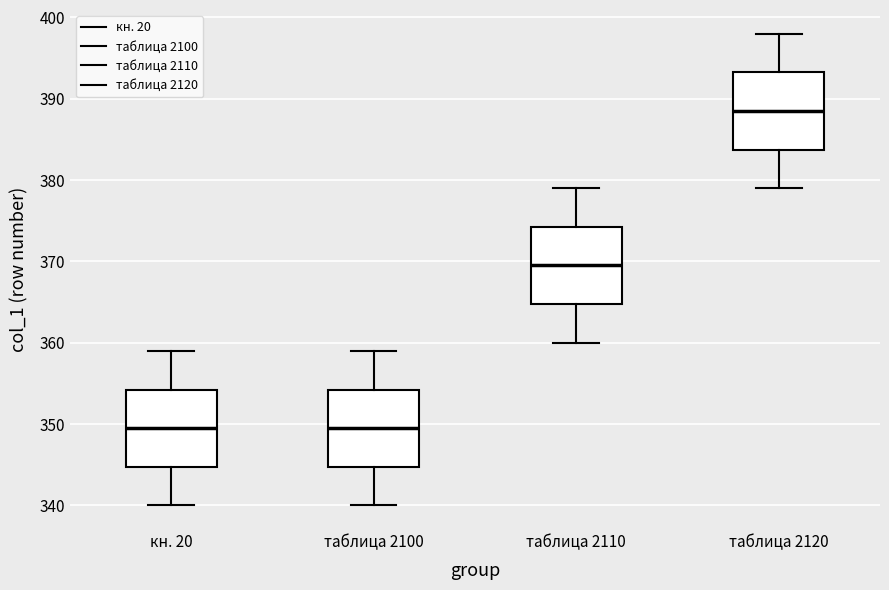

Where does the median line of the box for таблица 2100 sit on the y-axis? The values are not printed on the chart, so give them approximately, as read against the axis.

350